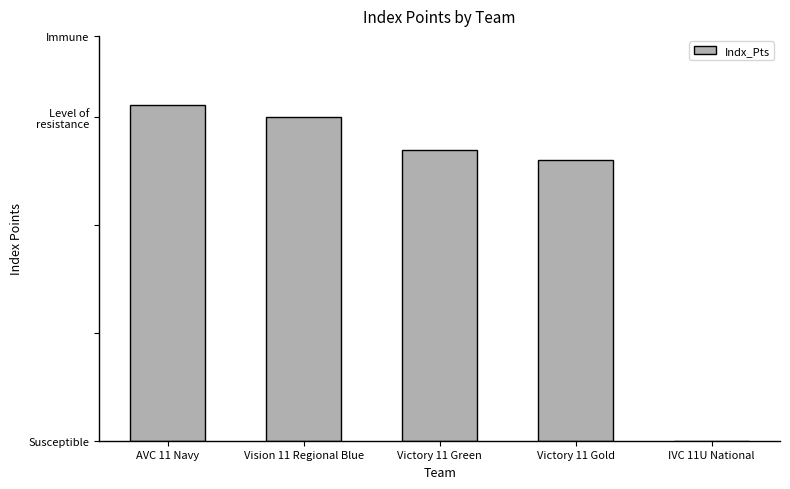

What is the difference between the maximum and minimum values?

62.2